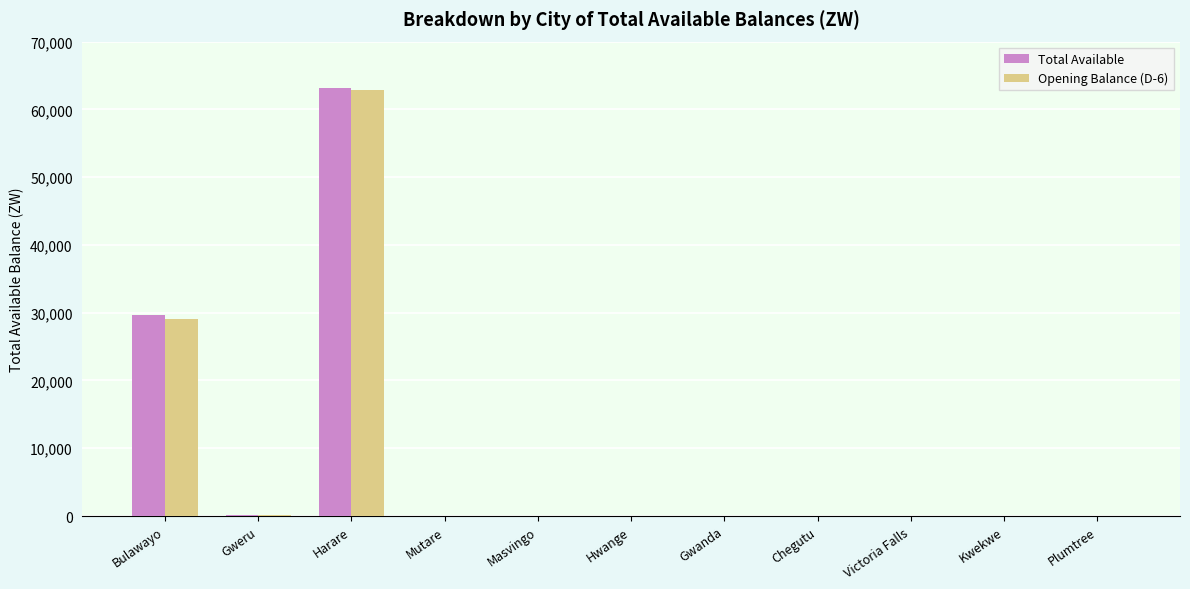

Are the bars grouped side by side (vs. stacked)?

Yes